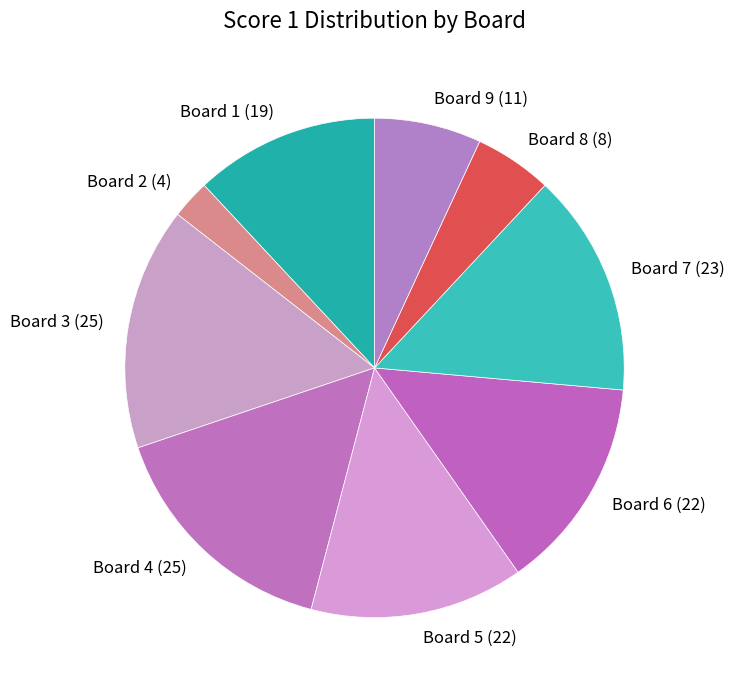

What is the smallest slice in the pie chart?

Board 2 (4)